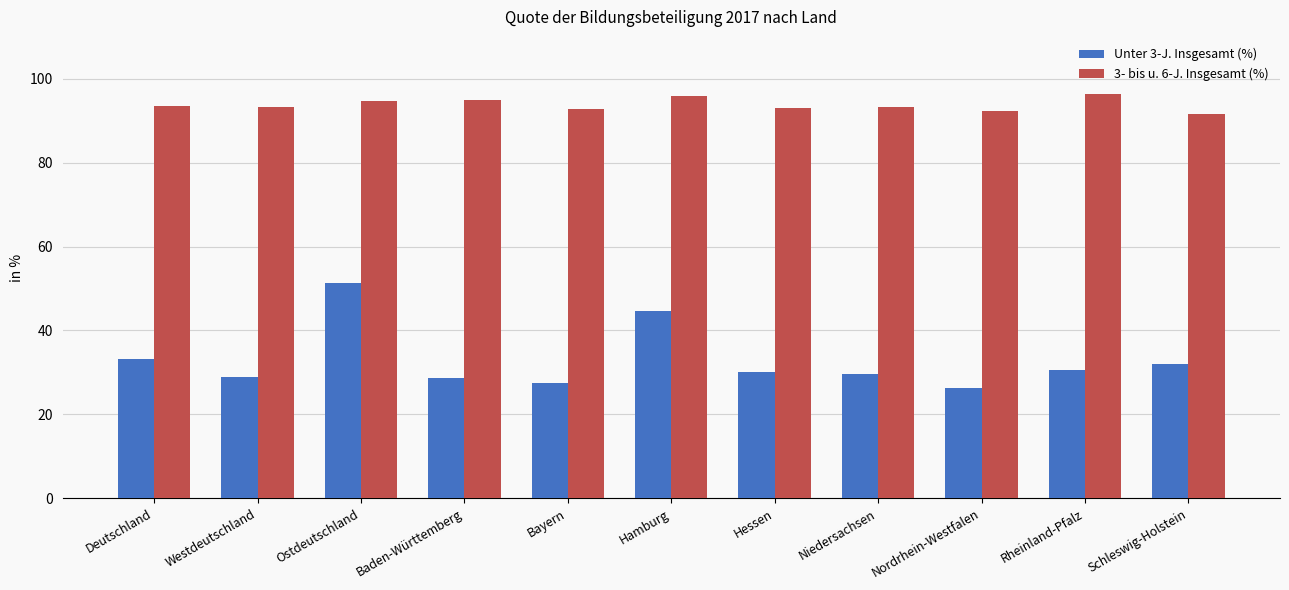

How many distinct data groups are displayed?

2